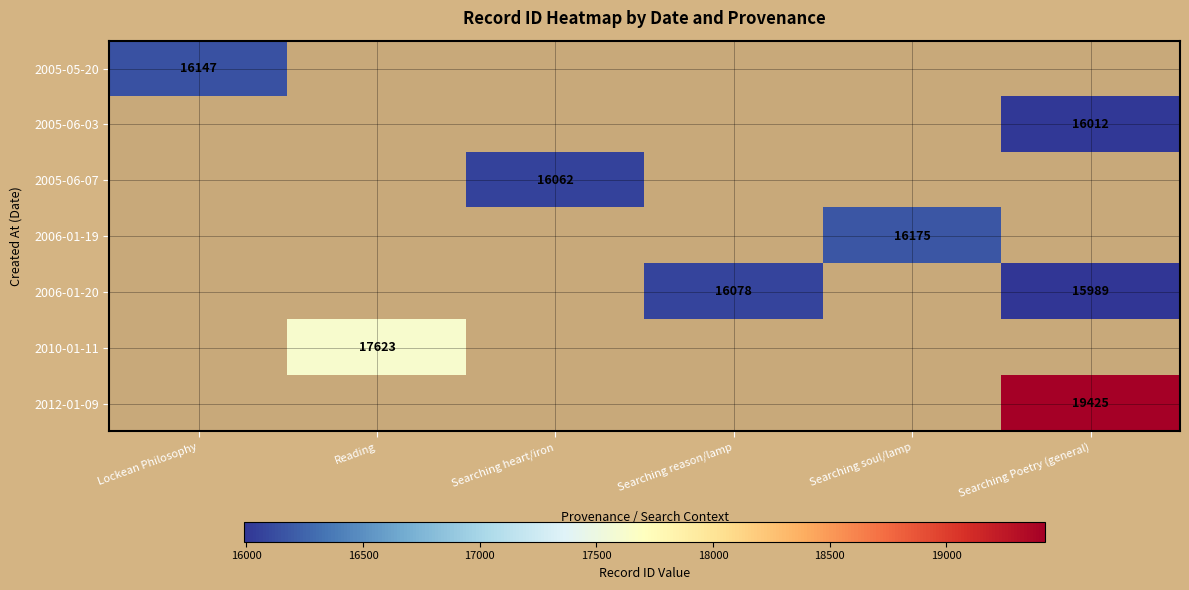

Which label corresponds to the smallest value in the chart?

Searching Poetry (general)